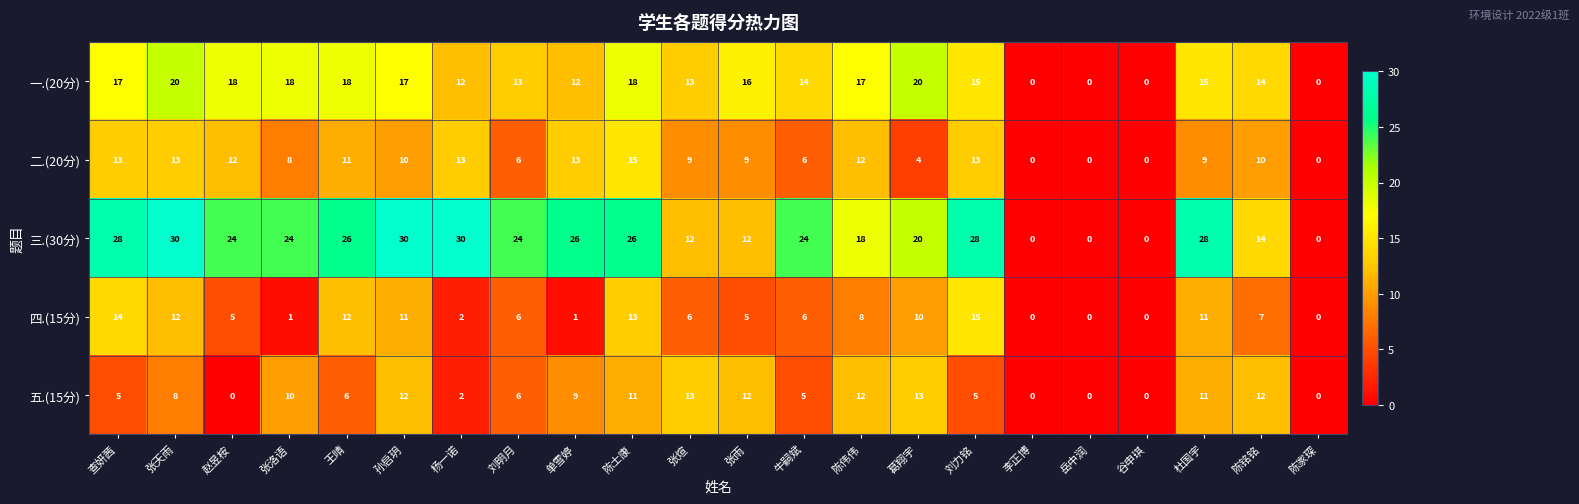

How many categories are shown in the chart?

22